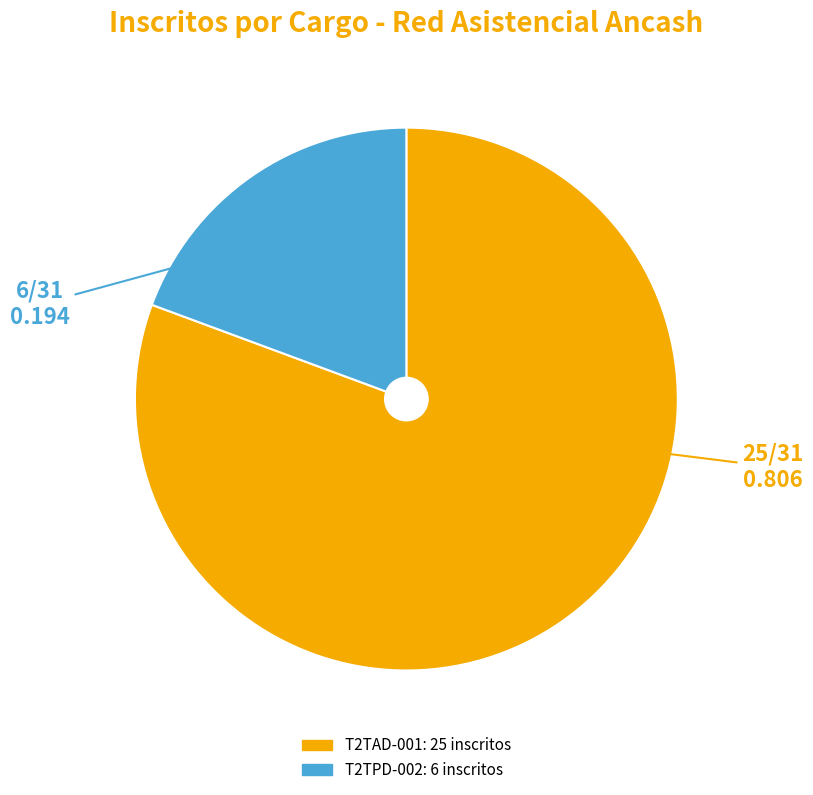

Count the number of slices in the pie.

2